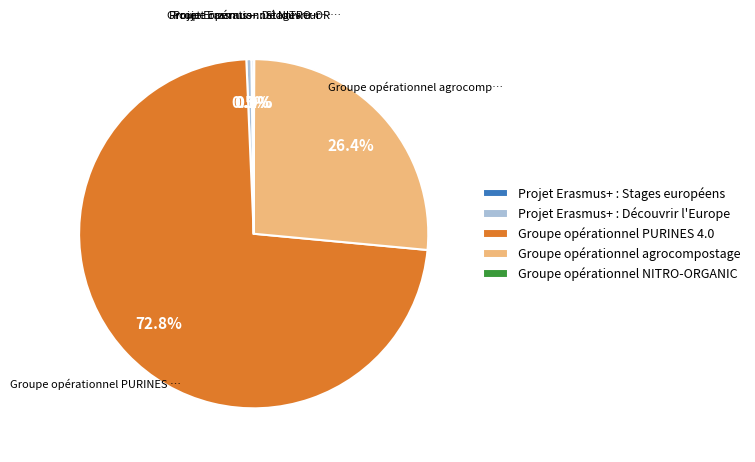

What percentage is the Groupe opérationnel PURINES 4.0 slice, to the nearest percent?

73%